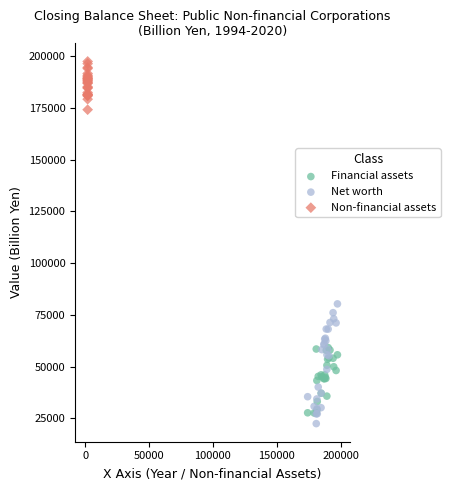

Which series contains the highest Y value?

Non-financial assets